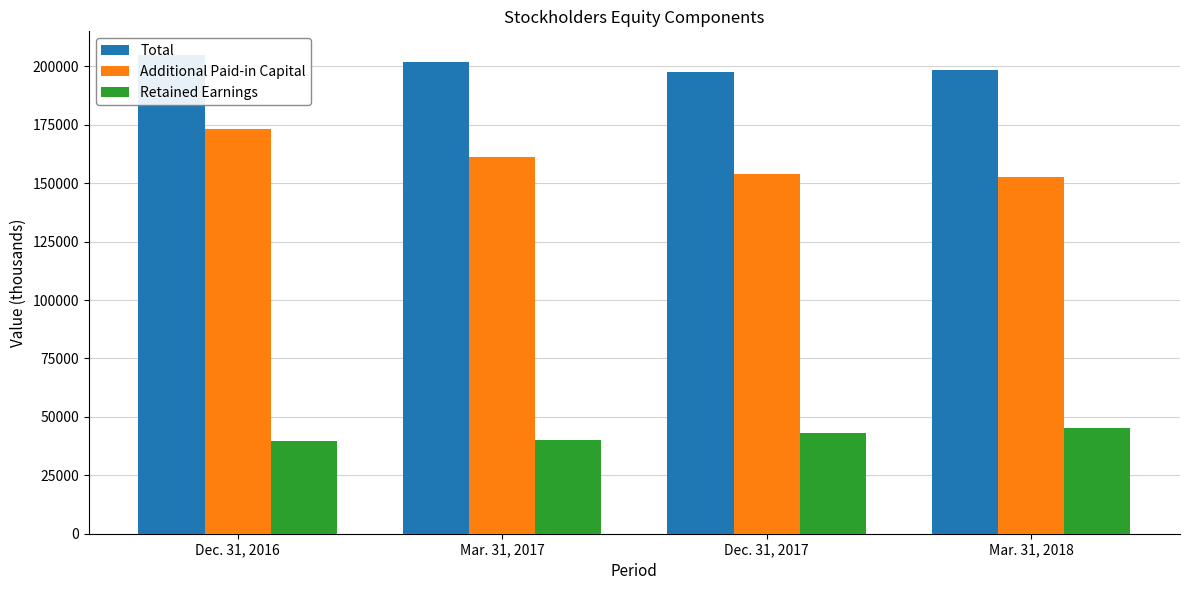

Where does the Total series first go above 202021?

Dec. 31, 2016